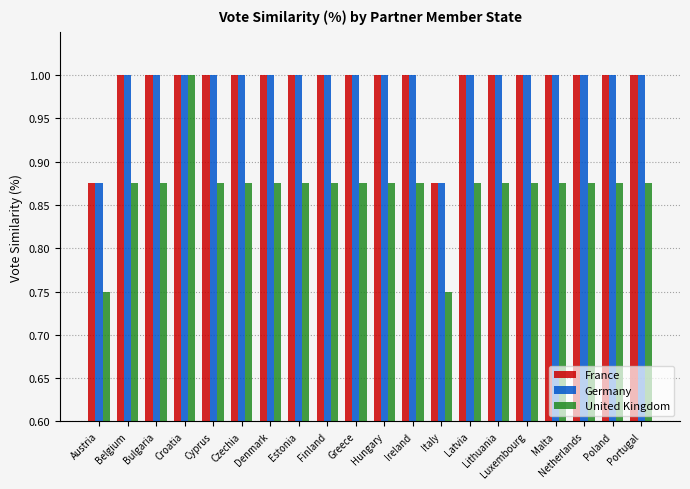

What value does the France series have at Luxembourg?

1.0